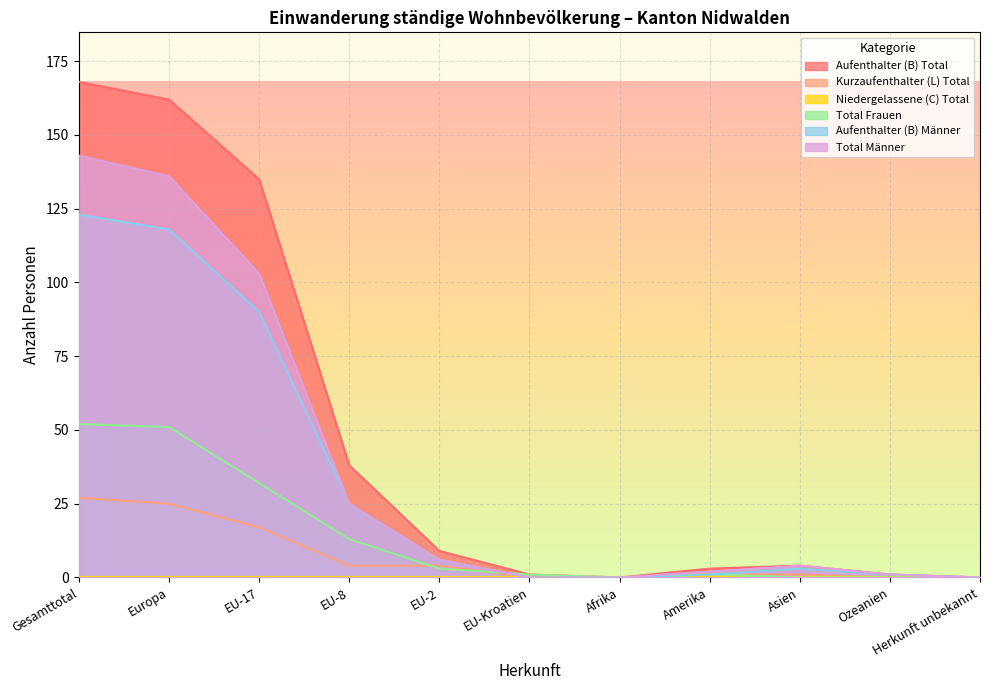

What position from the left is EU-8?

4